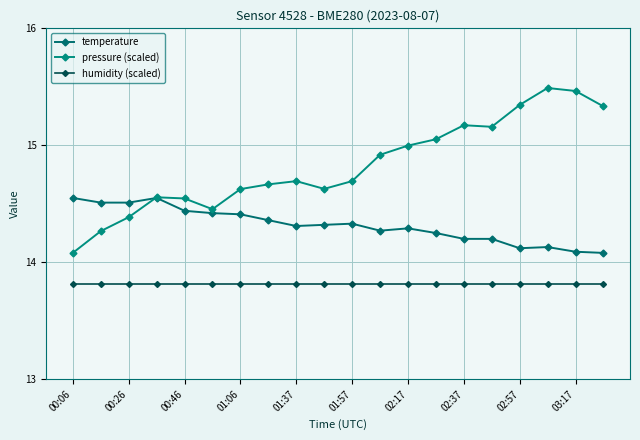

Rank the series by their average value, from highest to lowest.

pressure (scaled), temperature, humidity (scaled)